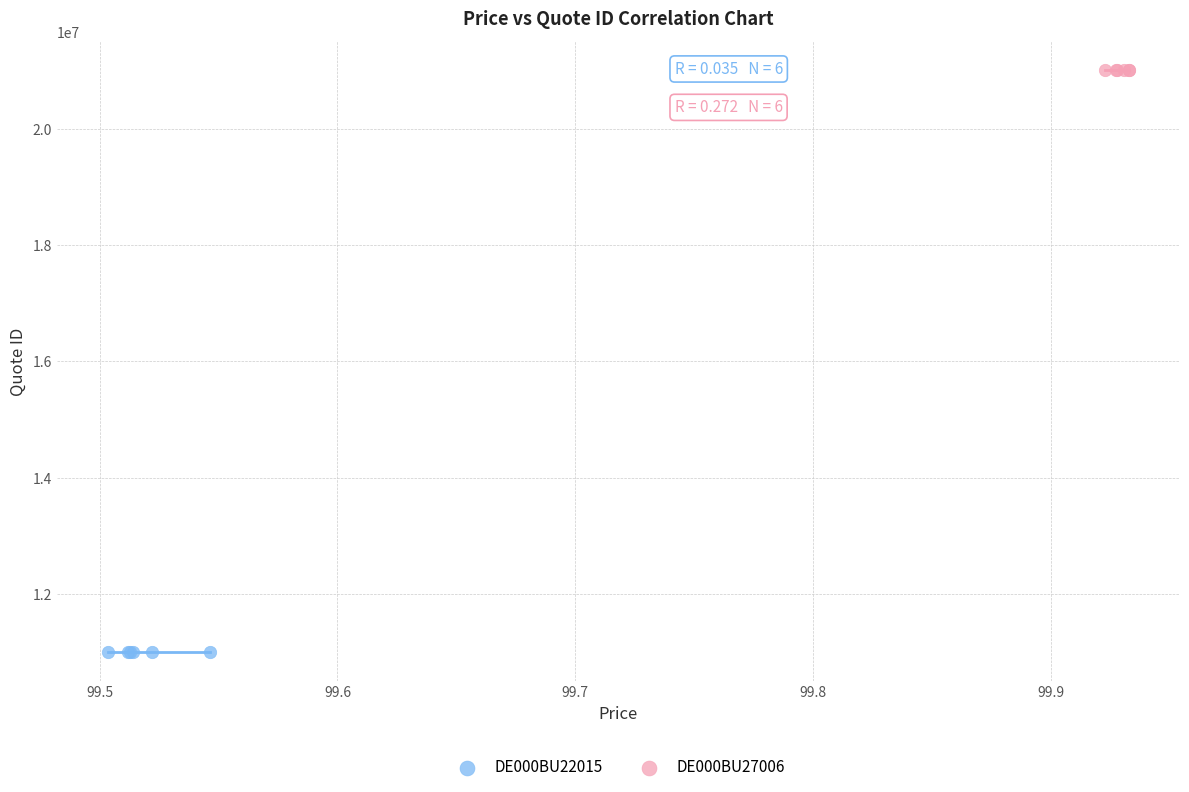

What are all the series names shown in the legend?

DE000BU22015, DE000BU27006